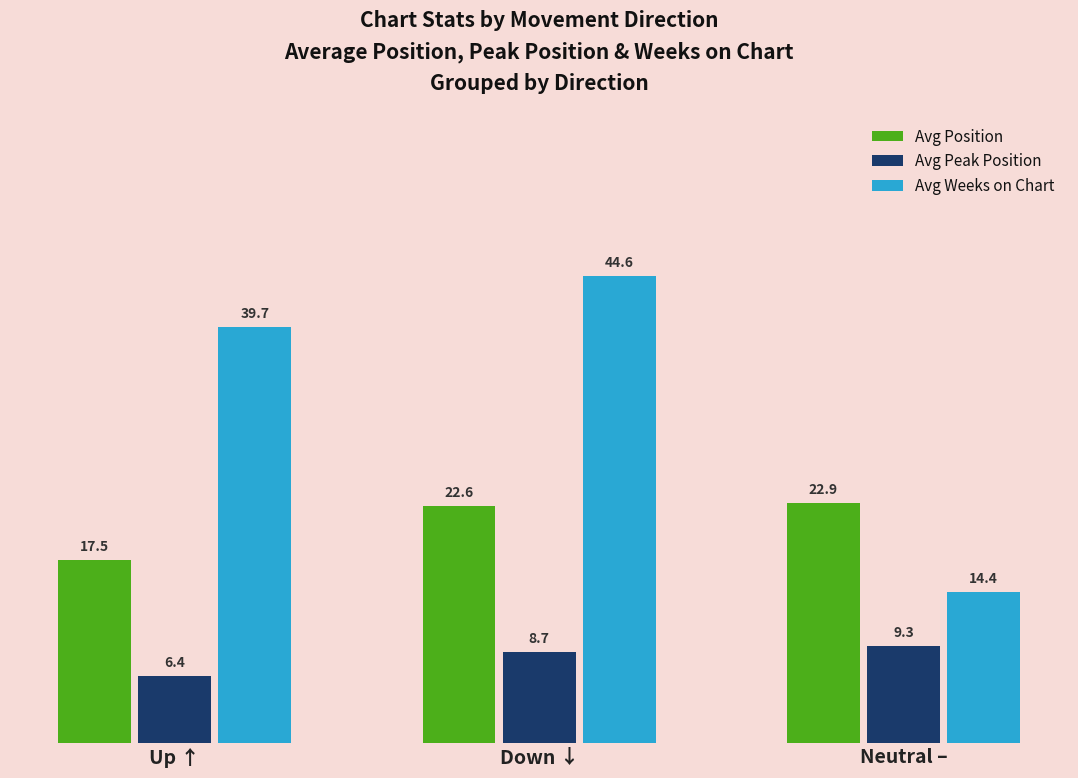

What are all the series names shown in the legend?

Avg Position, Avg Peak Position, Avg Weeks on Chart